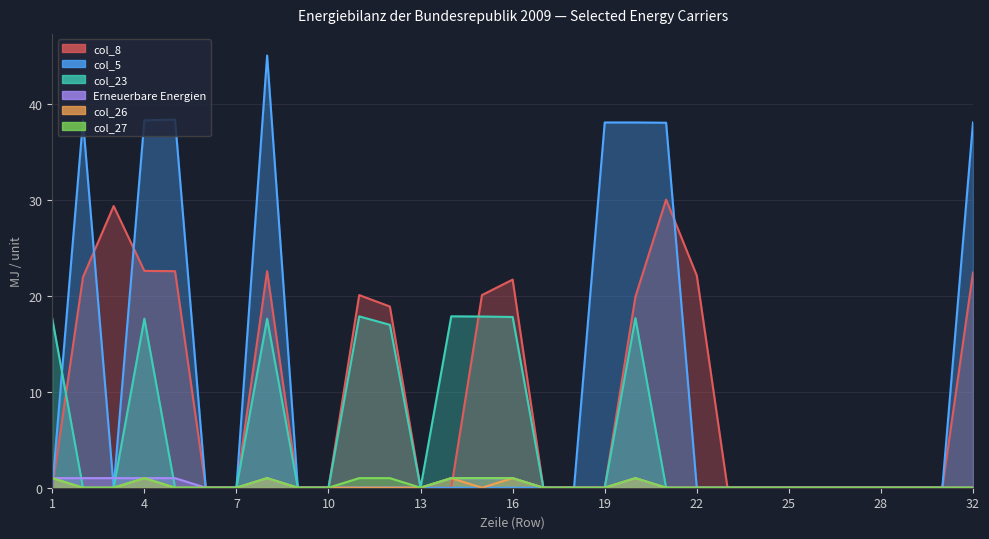

True or false: col_23 and col_27 cross at least once.

False